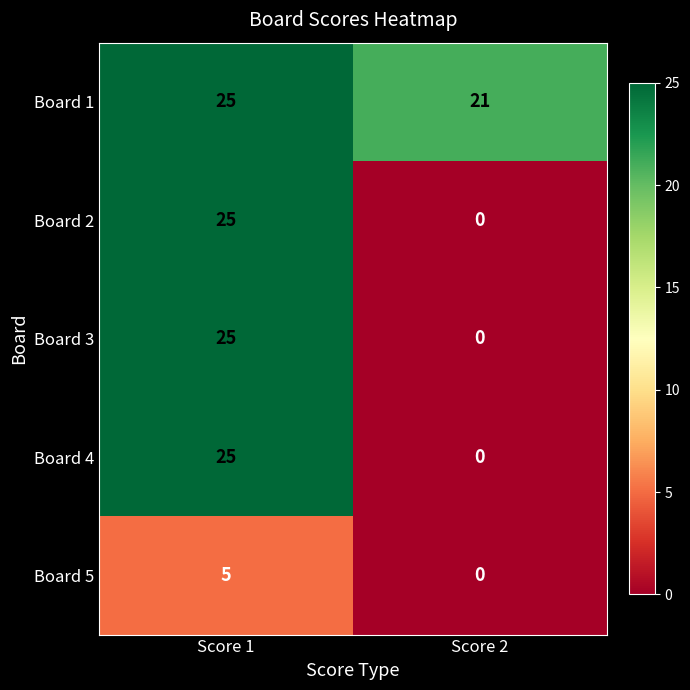

At which label does Board 1 reach its peak?

Score 1